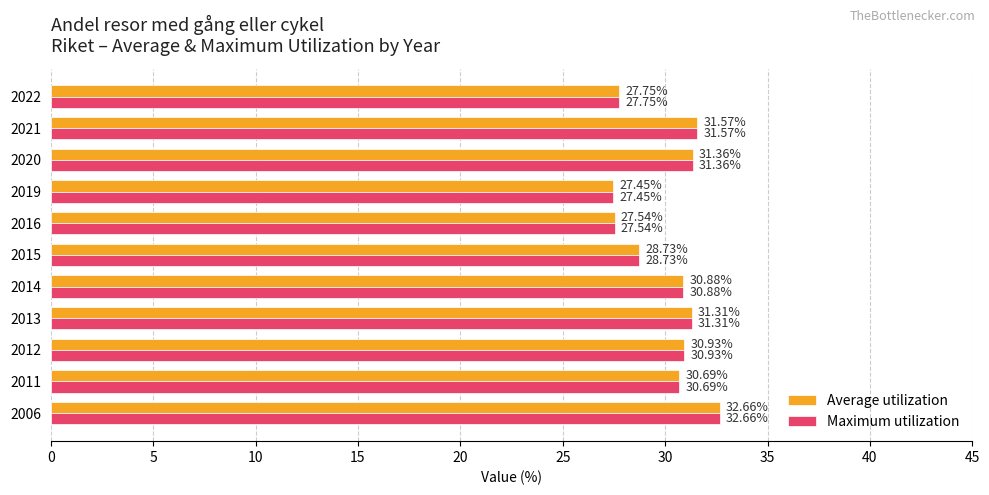

Where is Average utilization nearest to the value 30?

2011